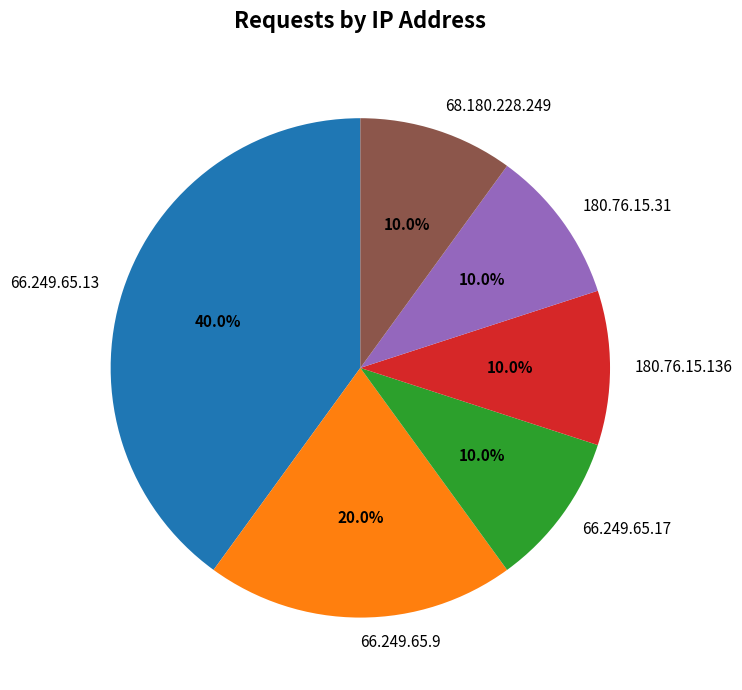

To the nearest percent, what portion does 66.249.65.9 represent?

20%